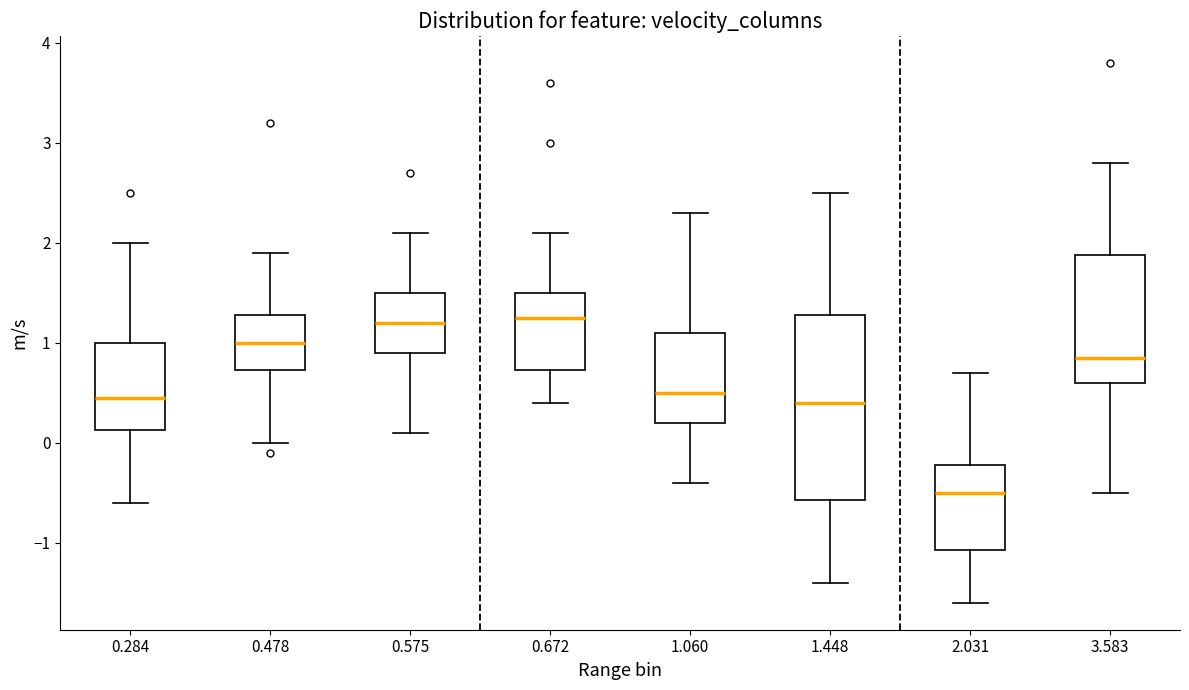

Reading left to right, transcribe this box plot: for each box, give where its median line is, the range the box spans, and where its two whiskers end, as read against the y-axis. The values are not printed on the chart, so give them approximately, as read against the axis.

0.284: median 0.5, box 0.1 to 1.0, whiskers -0.6 to 2.0
0.478: median 1.0, box 0.7 to 1.3, whiskers 0.0 to 1.9
0.575: median 1.2, box 0.9 to 1.5, whiskers 0.1 to 2.1
0.672: median 1.3, box 0.7 to 1.5, whiskers 0.4 to 2.1
1.060: median 0.5, box 0.2 to 1.1, whiskers -0.4 to 2.3
1.448: median 0.4, box -0.6 to 1.3, whiskers -1.4 to 2.5
2.031: median -0.5, box -1.1 to -0.2, whiskers -1.6 to 0.7
3.583: median 0.9, box 0.6 to 1.9, whiskers -0.5 to 2.8